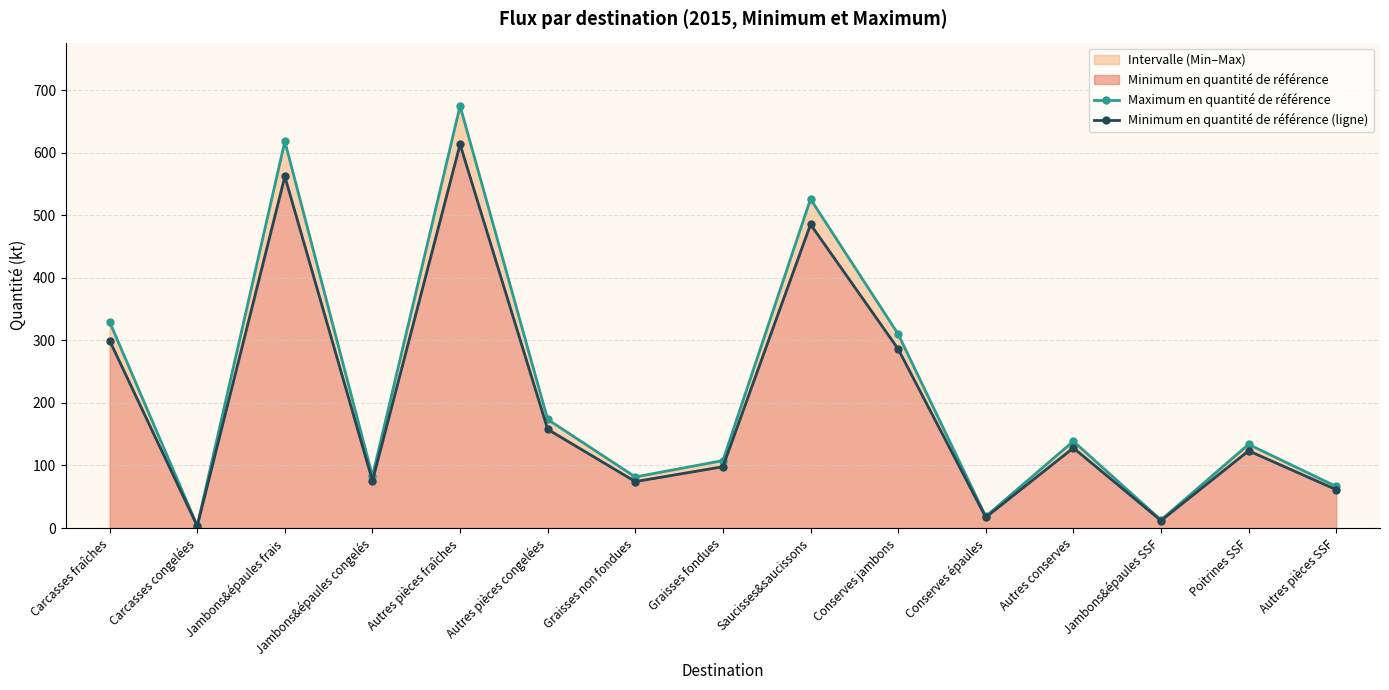

How many values in the Maximum en quantité de référence series exceed 133?

8